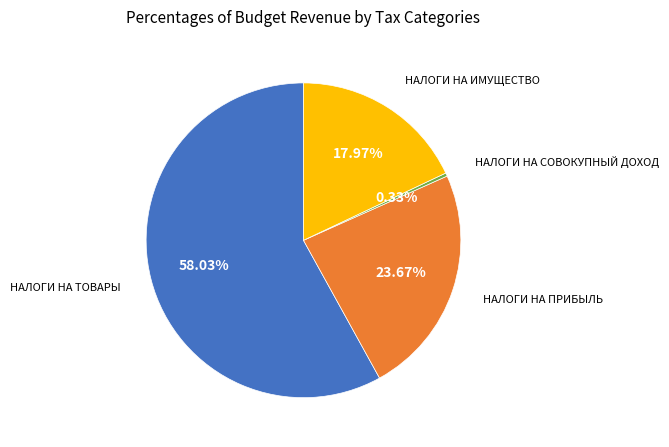

What is the total percentage of НАЛОГИ НА ИМУЩЕСТВО and НАЛОГИ НА СОВОКУПНЫЙ ДОХОД?

18.3%